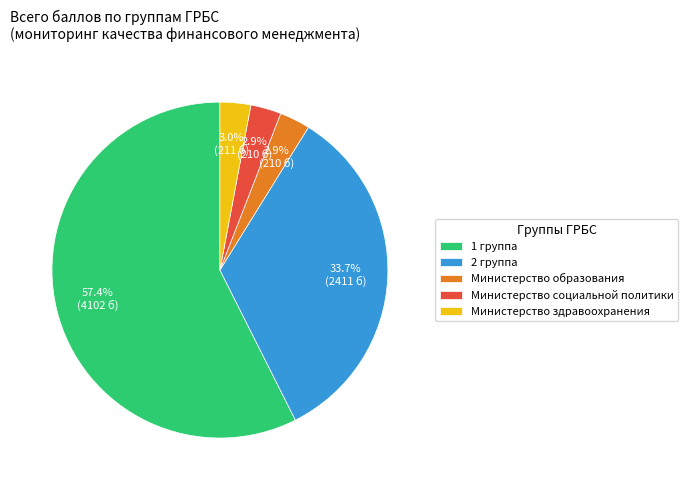

Approximately how many times larger is the value at Министерство образования compared to Министерство социальной политики?

1.0